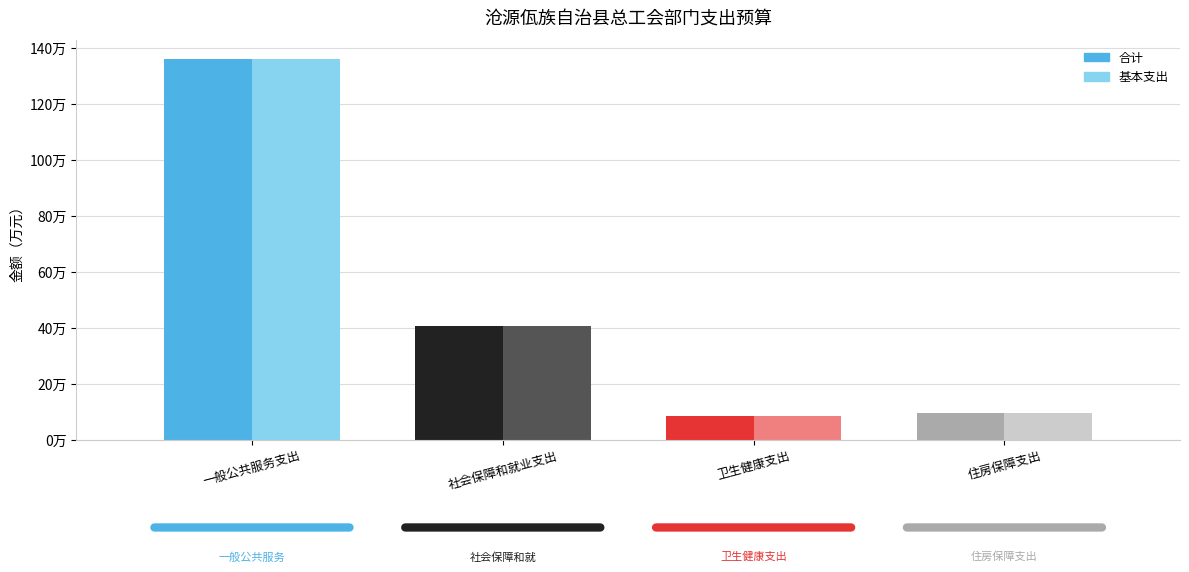

Are the bars horizontal?

No